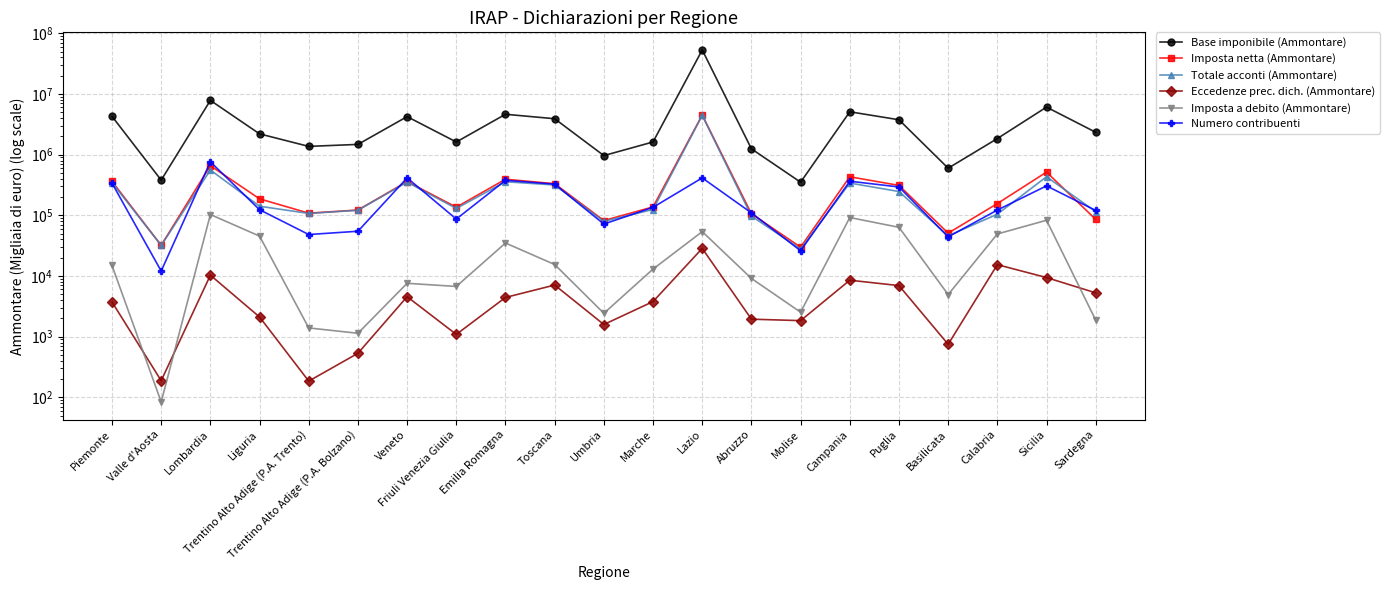

What is the difference between the maximum and minimum values in the Totale acconti (Ammontare) series?

4411434